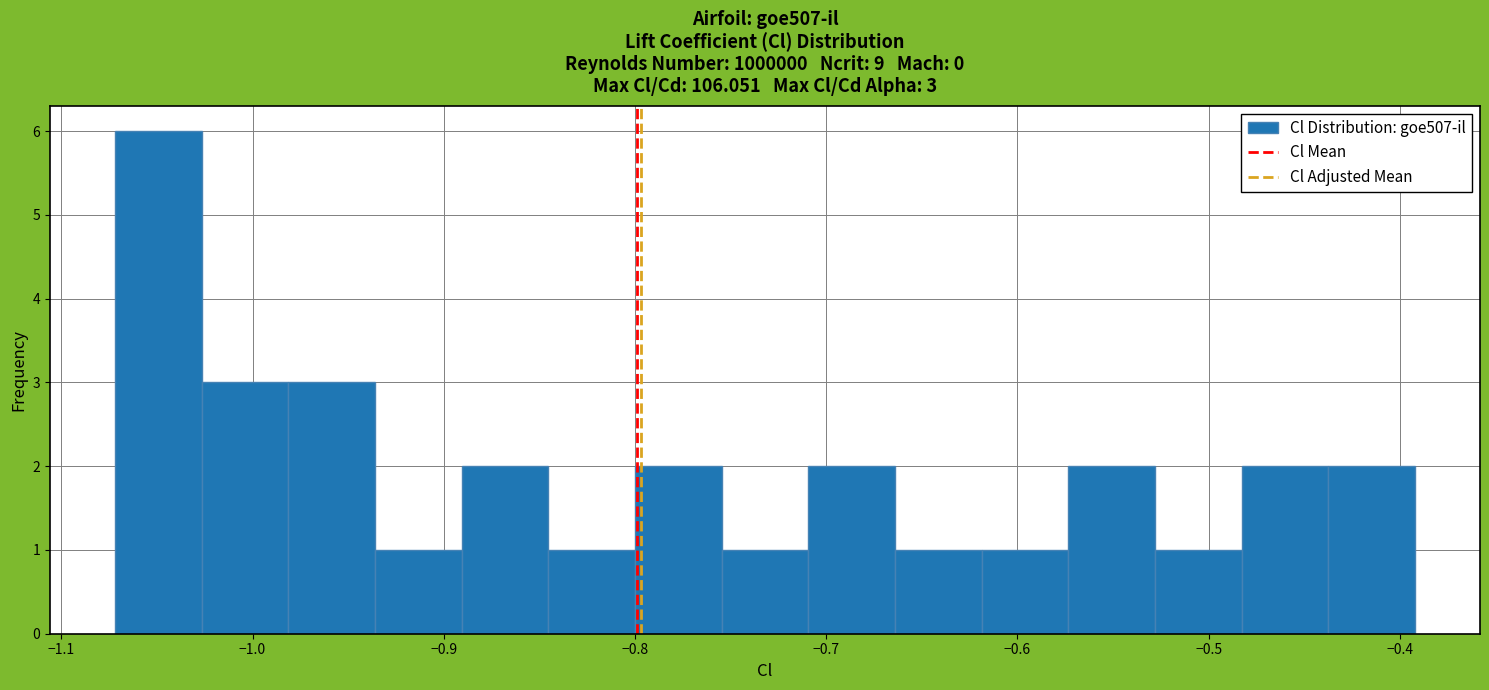

Which range on the x-axis has the tallest bar?

-1.07 to -1.03